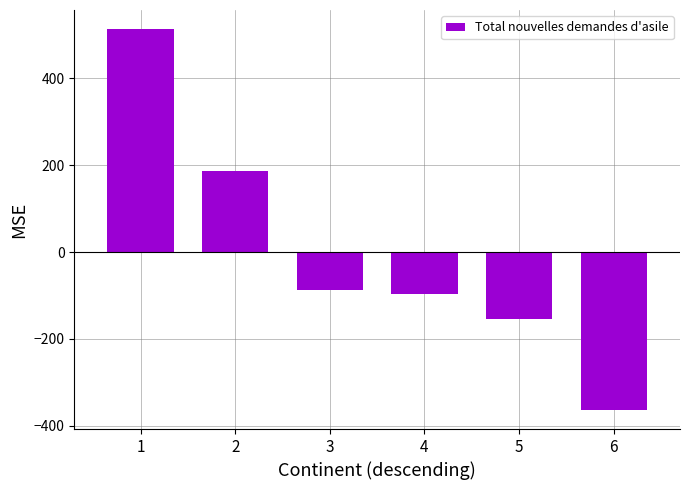

Reading right to left, what are all the values shown in this chart?

-363.5	-154.5	-96.5	-86.5	187.5	513.5